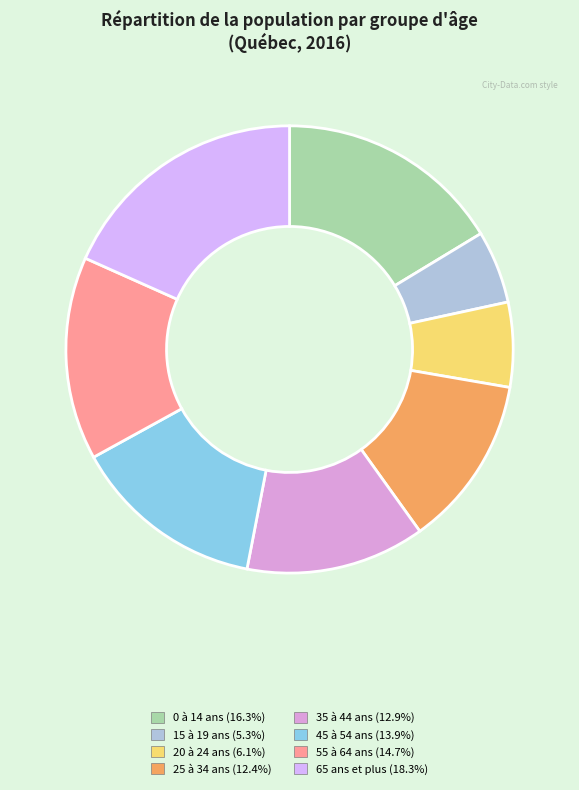

Which category has the smallest portion of the pie?

15 à 19 ans